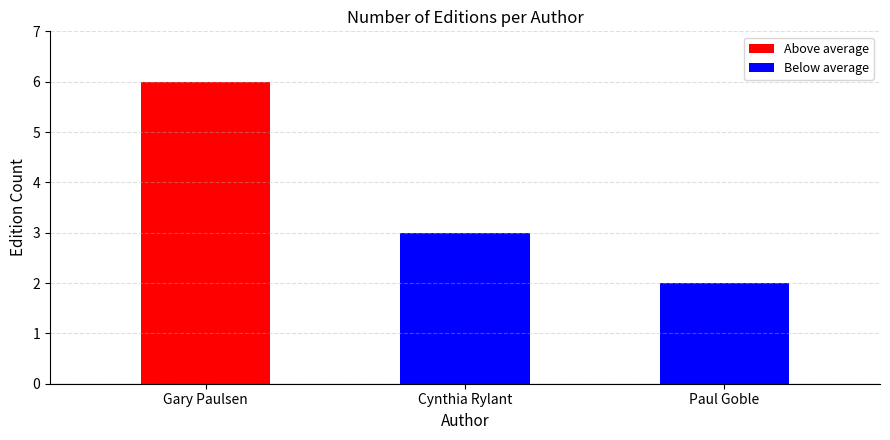

The Below average series shows 5 at Cynthia Rylant. True or false?

False